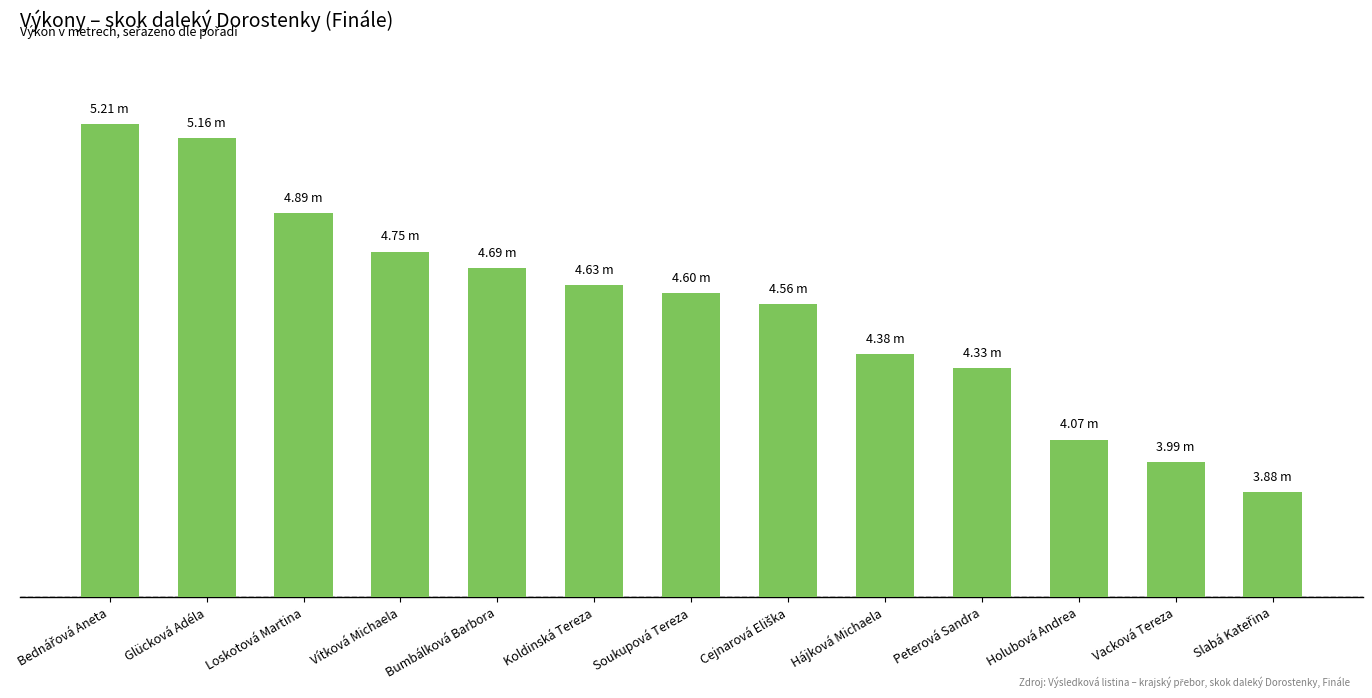

Reading left to right, what are all the values shown in this chart?

5.2	5.2	4.9	4.8	4.7	4.6	4.6	4.6	4.4	4.3	4.1	4.0	3.9